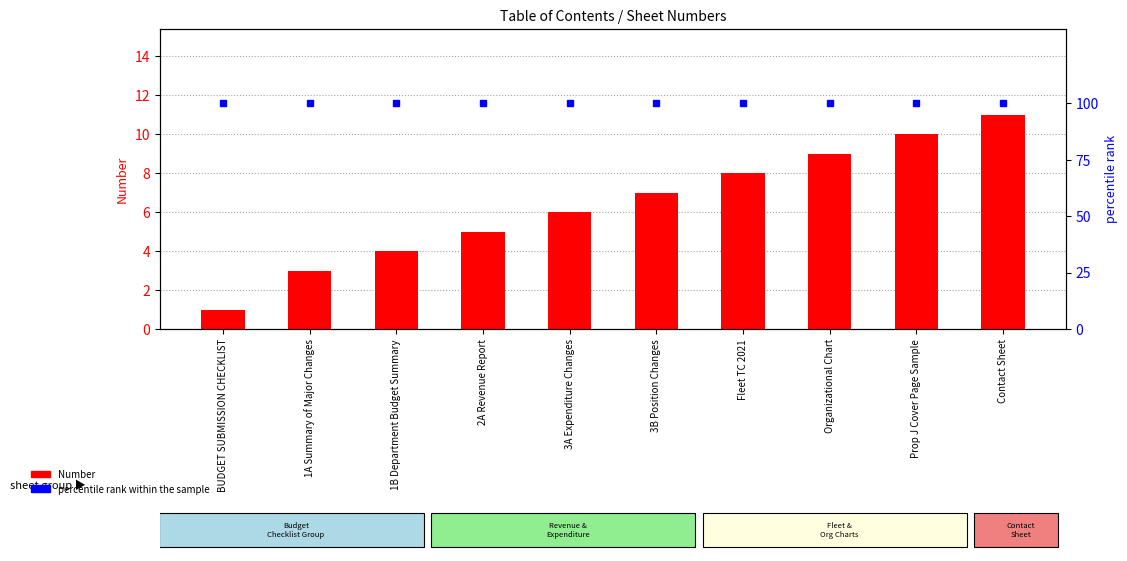

What is the difference between the second highest and minimum values in the Number series?

9